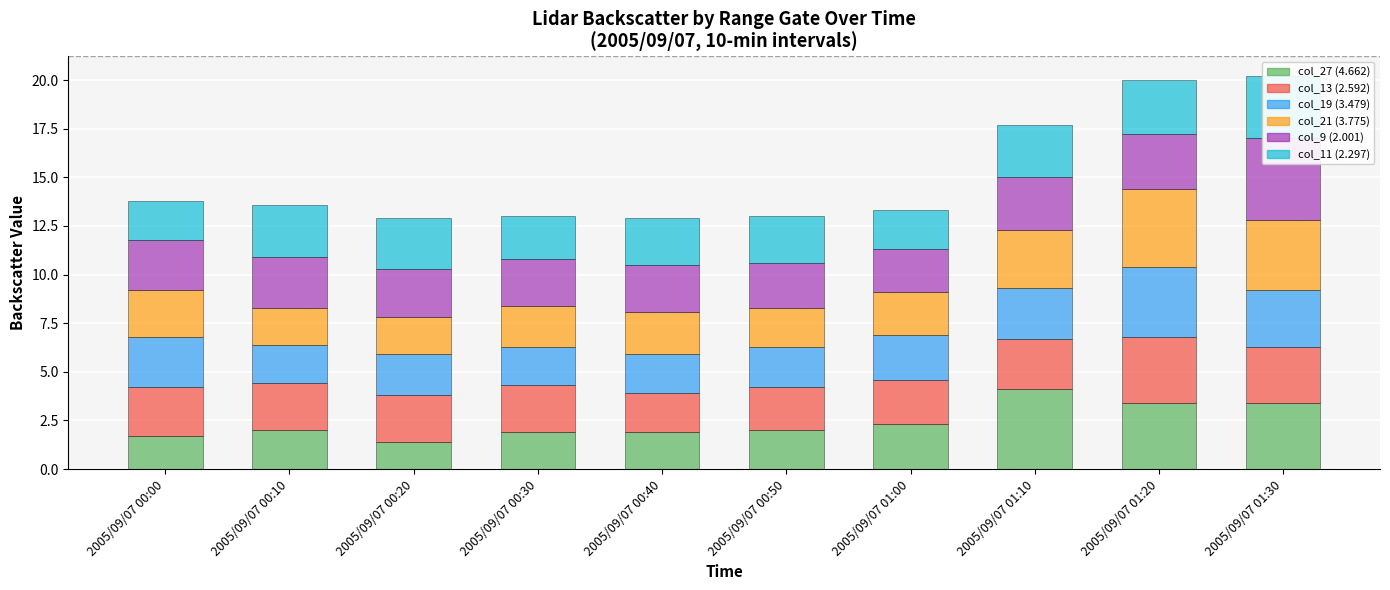

At which label is col_27 (4.662) closest to 2?

2005/09/07 00:10